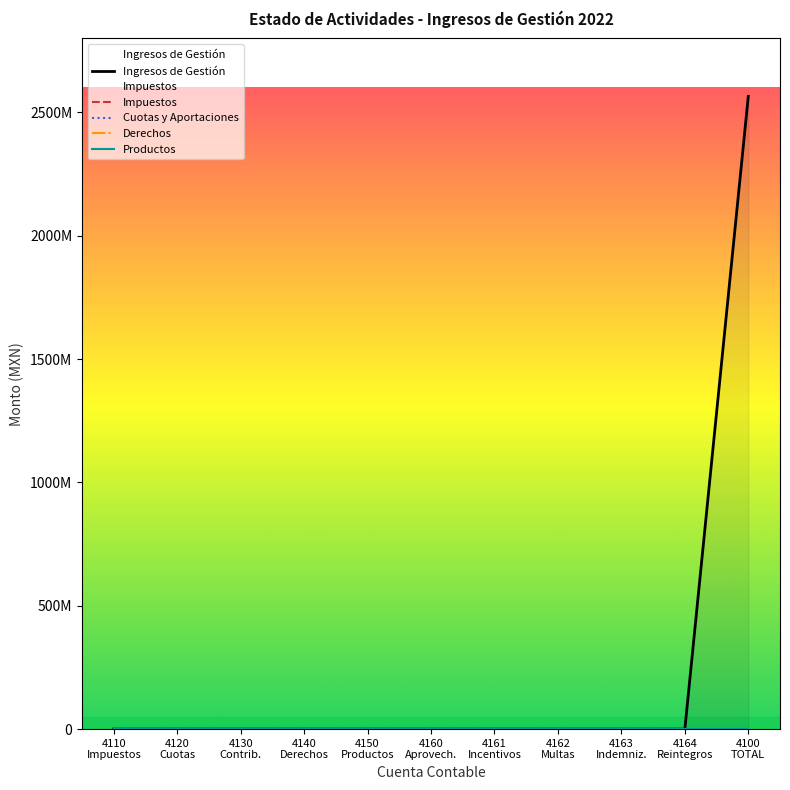

What position from the left is 4164
Reintegros?

10